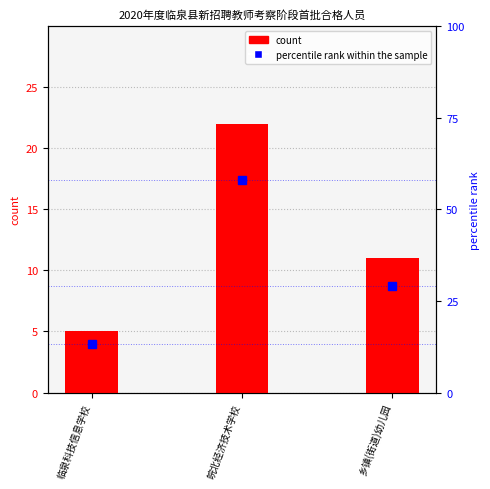

What is the value of the 3rd bar from the left?

11